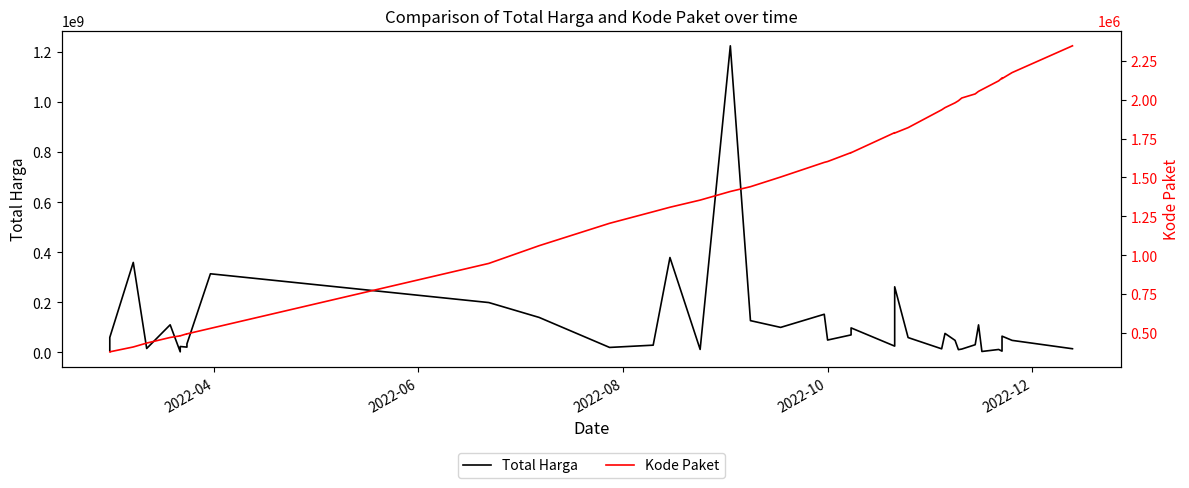

In Kode Paket, how many points are lower than both neighbors (excluding endpoints)?

4